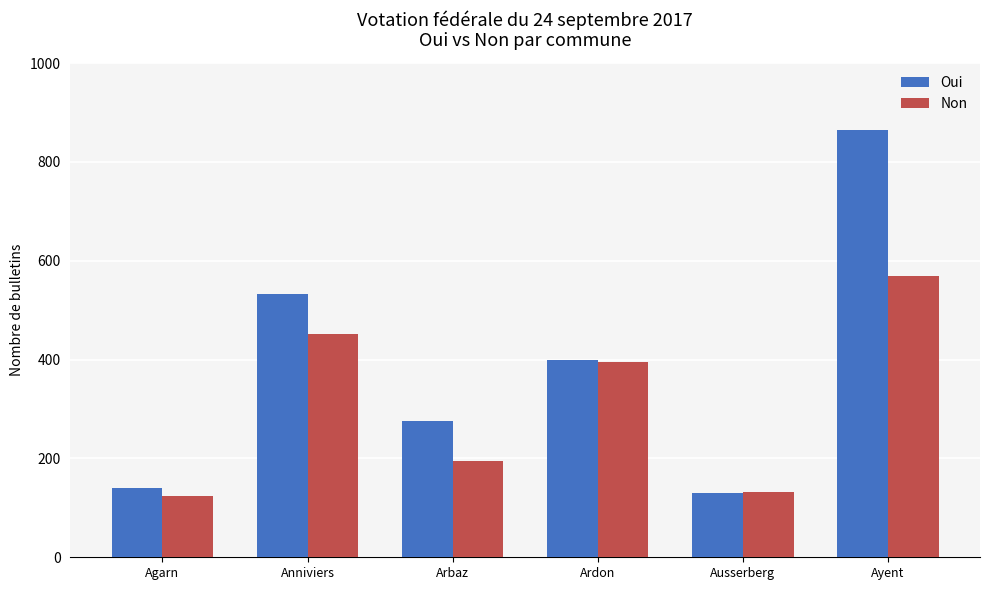

What is the label of the 4th bar from the left?

Ardon